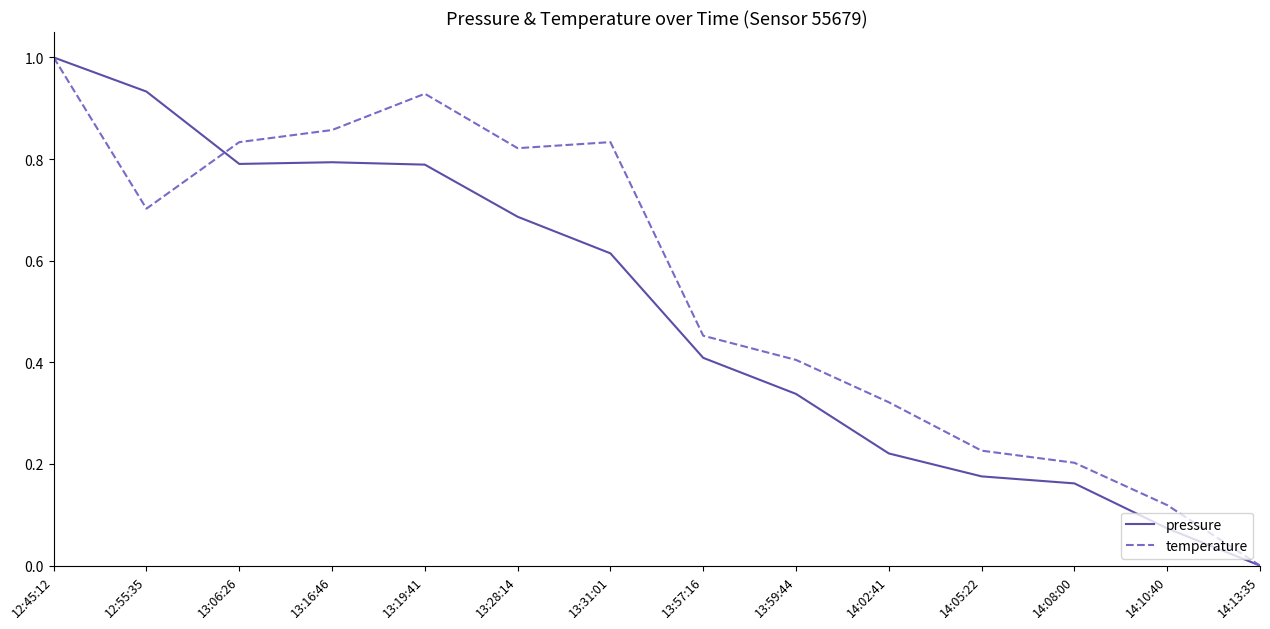

The pressure series shows 0.8 at 13:06:26. True or false?

True